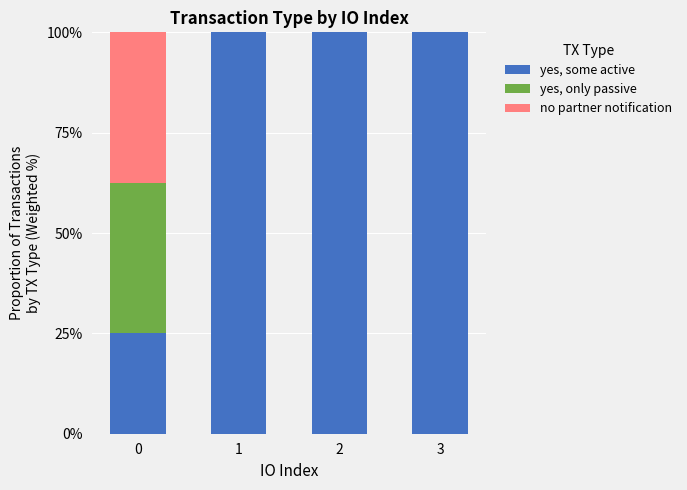

How many categories are shown in the chart?

4